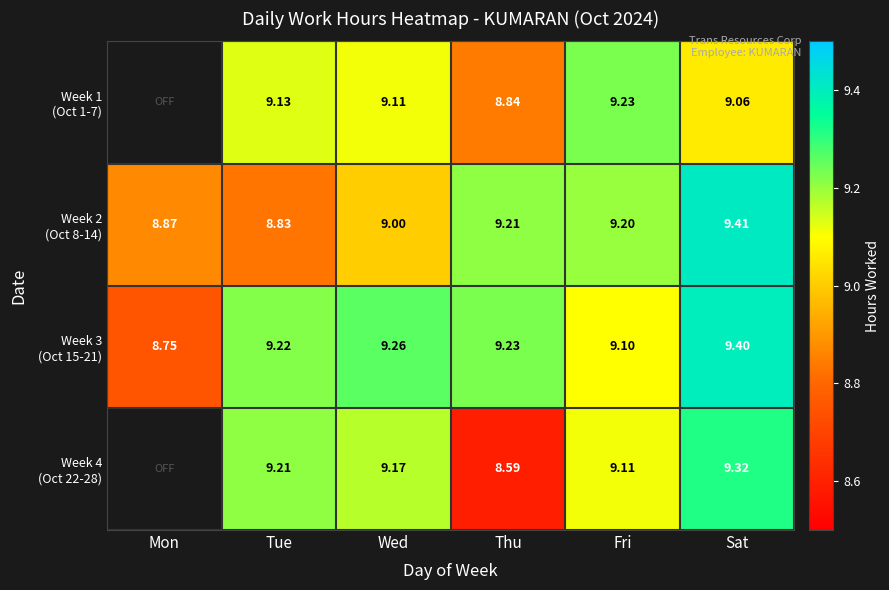

Which category has the lowest value in the Week 3 (Oct 15-21) series?

Mon